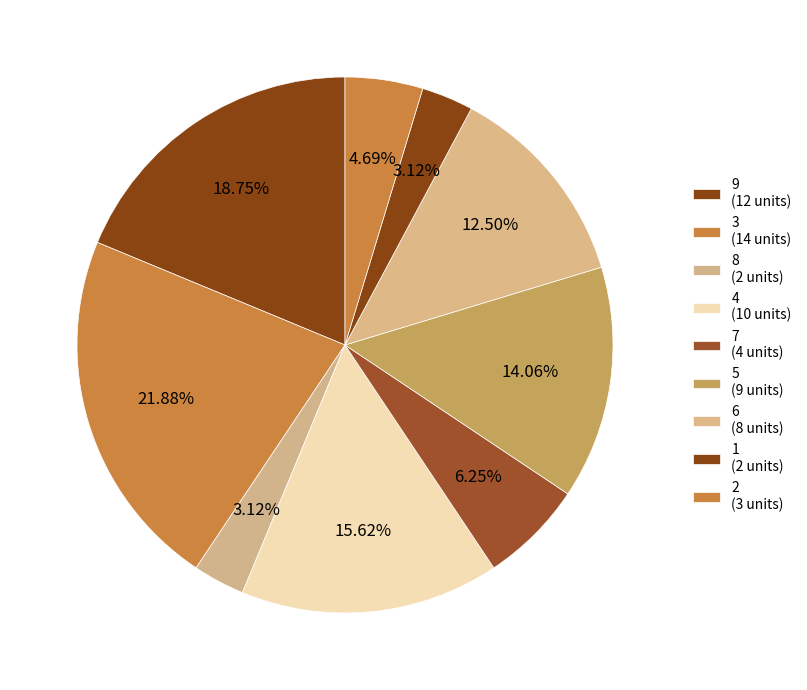

How many slices are in this pie chart?

9